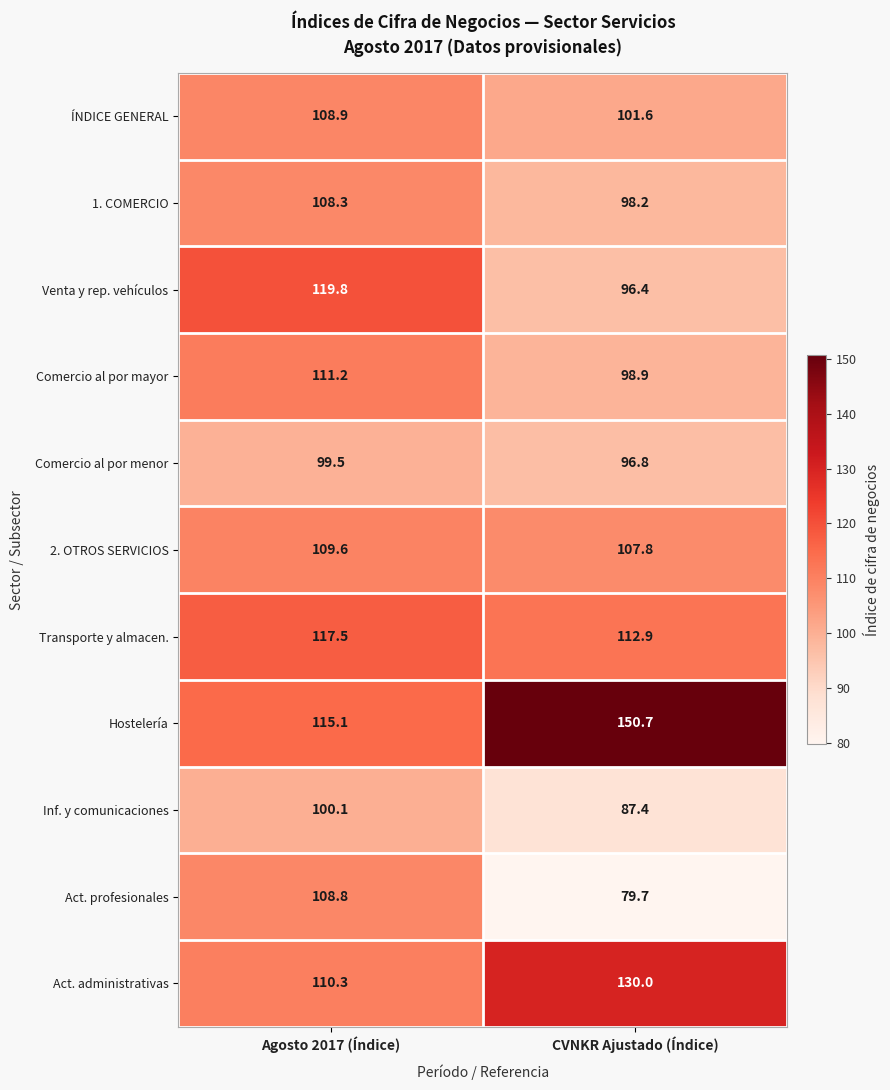

At which category is the sum across all series the highest?

Agosto 2017 (Índice)